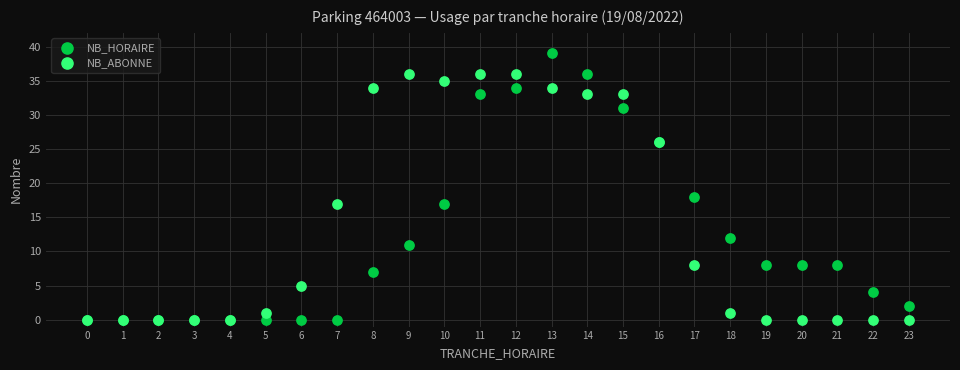

Across all series, what Y value is closest to 19?

18